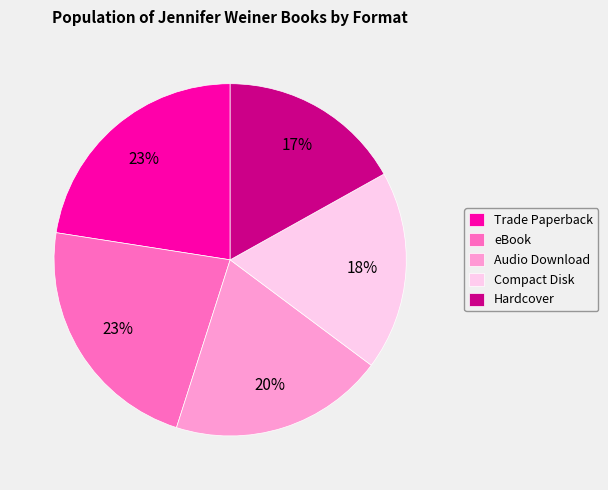

What percentage is the eBook slice, to the nearest percent?

23%